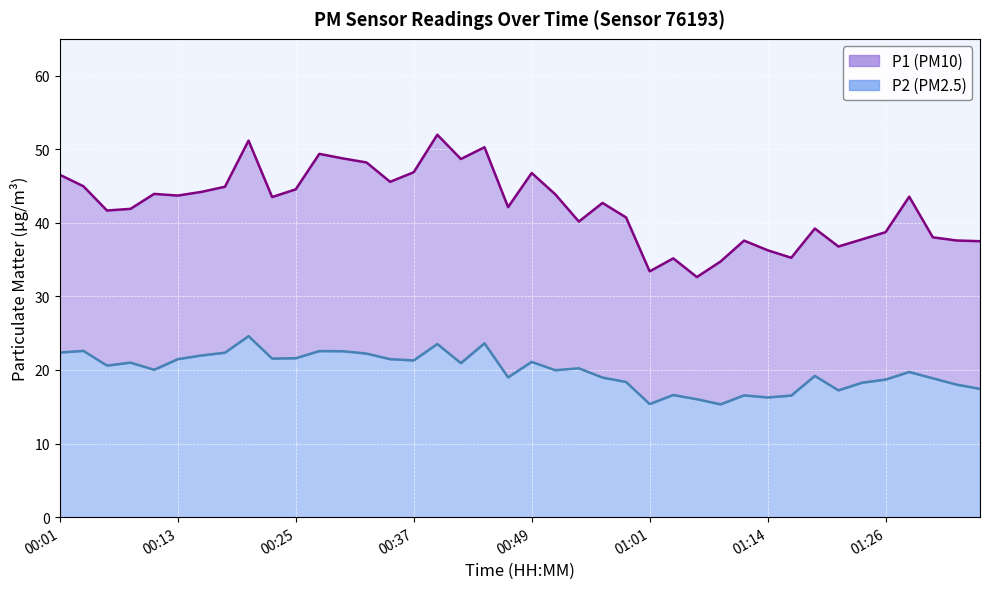

True or false: P2 line and P1 line intersect in this chart.

False